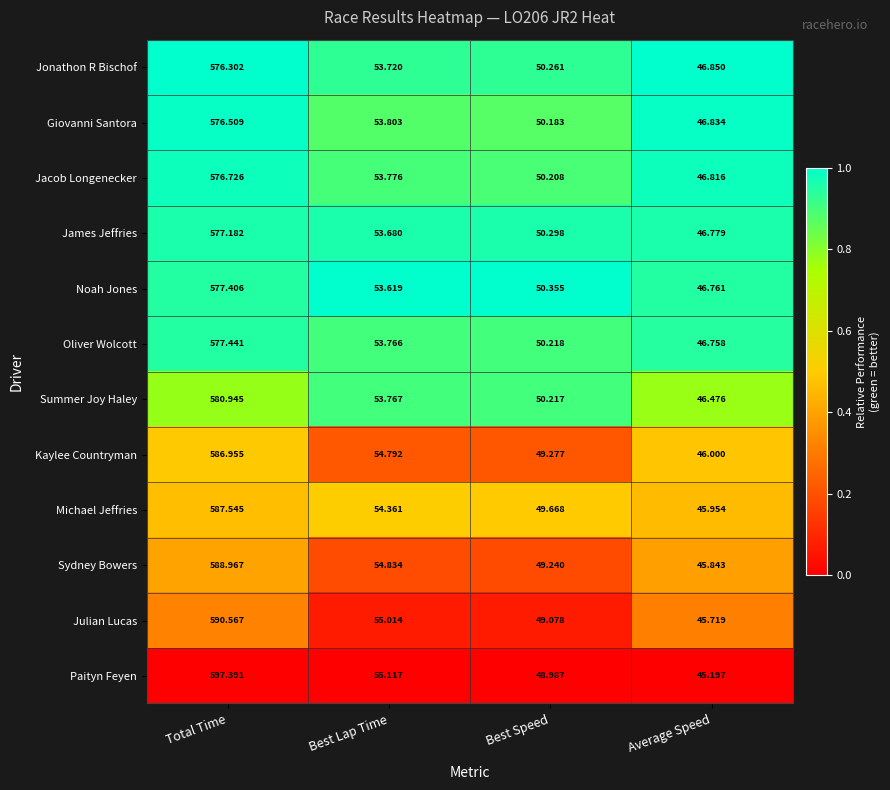

At which label is Michael Jeffries closest to 316?

Best Lap Time